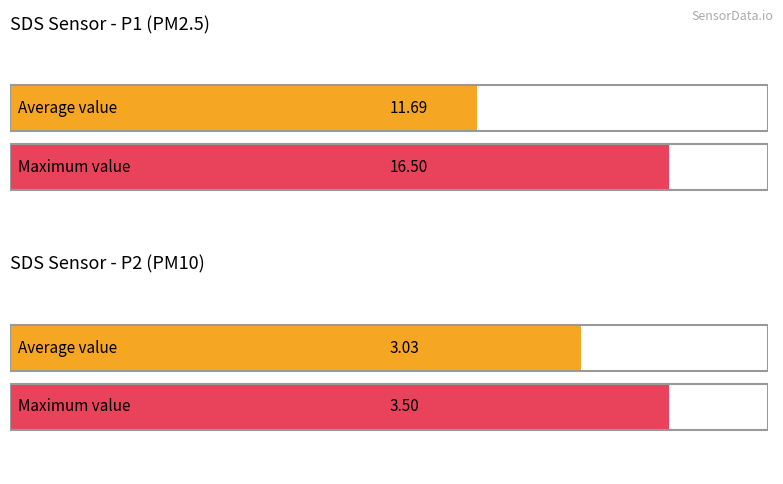

Is it true that SDS_P2 equals 5.2 at 00:00?

False